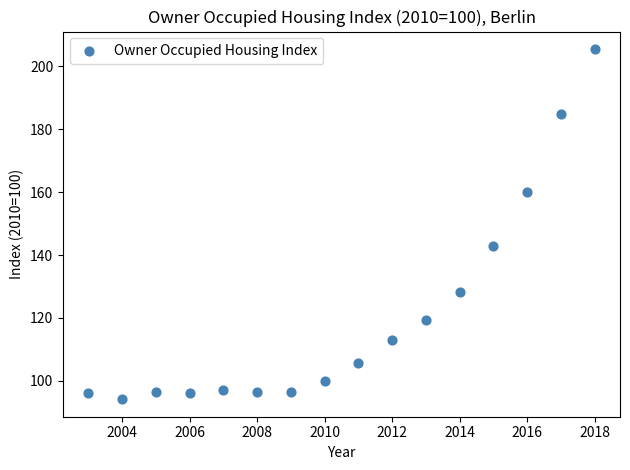

What Y value in the scatter plot is closest to 149?

142.9